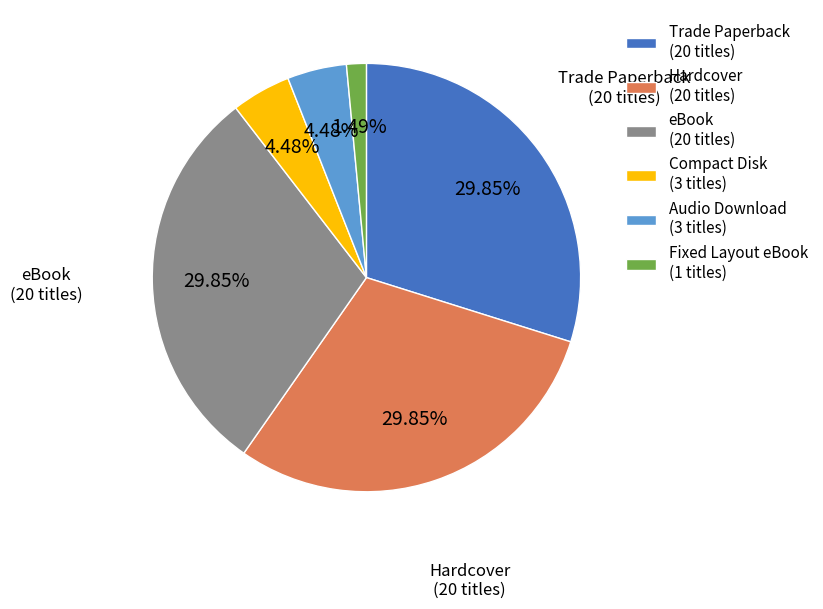

To the nearest percent, what is the difference between the largest and smallest slice percentages?

28%